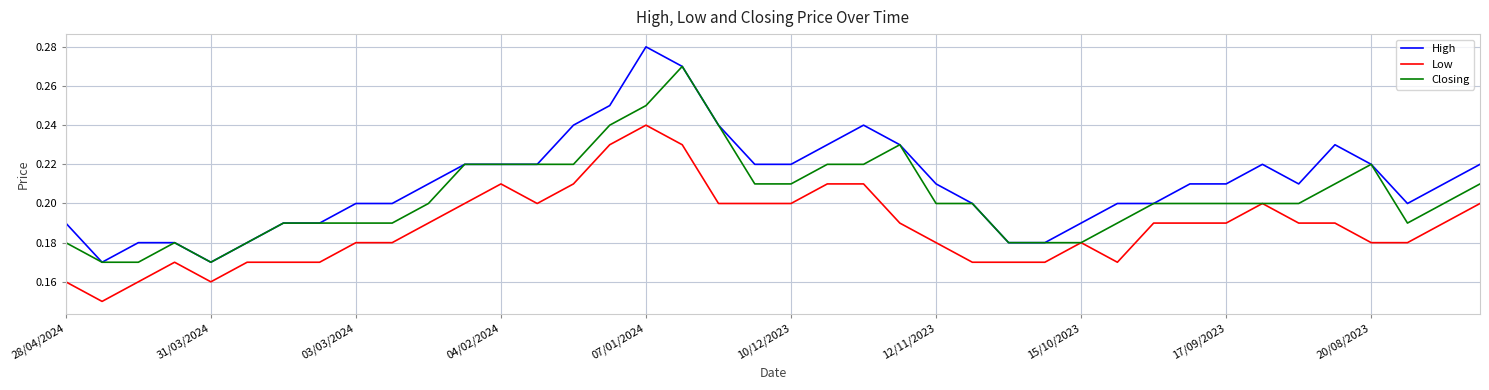

Which series has the largest total across all categories?

High